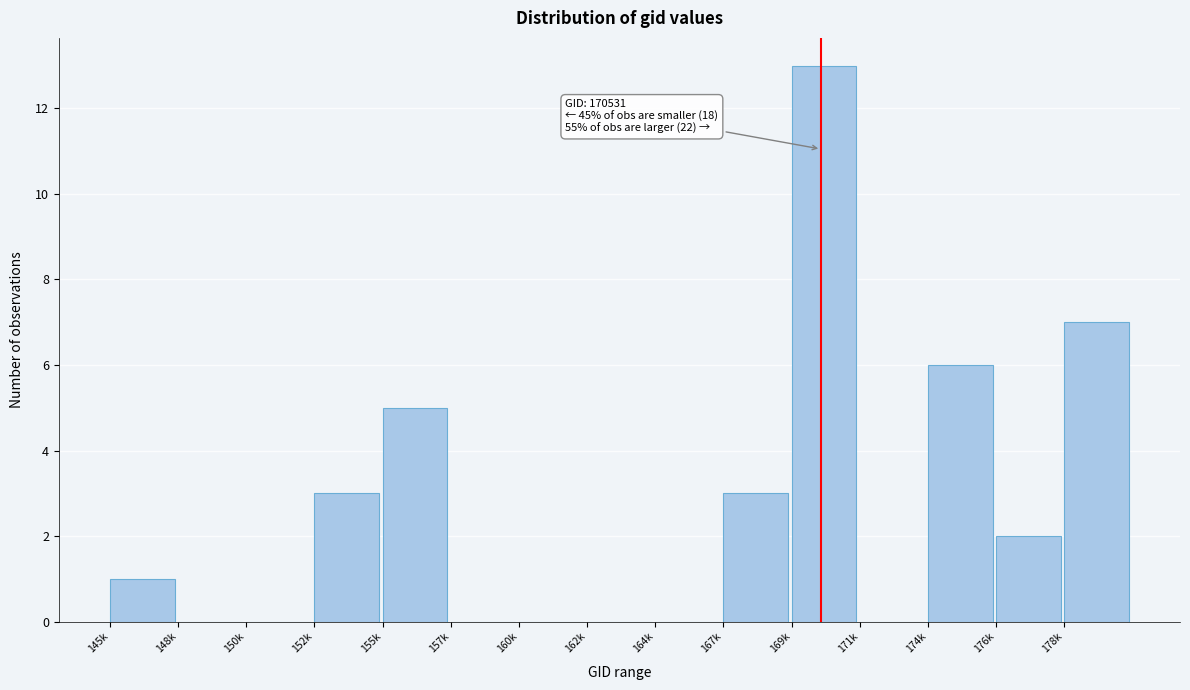

Reading left to right, what are all the values shown in this chart?

145k=1	148k=0	150k=0	152k=3	155k=5	157k=0	160k=0	162k=0	164k=0	167k=3	169k=13	171k=0	174k=6	176k=2	178k=7